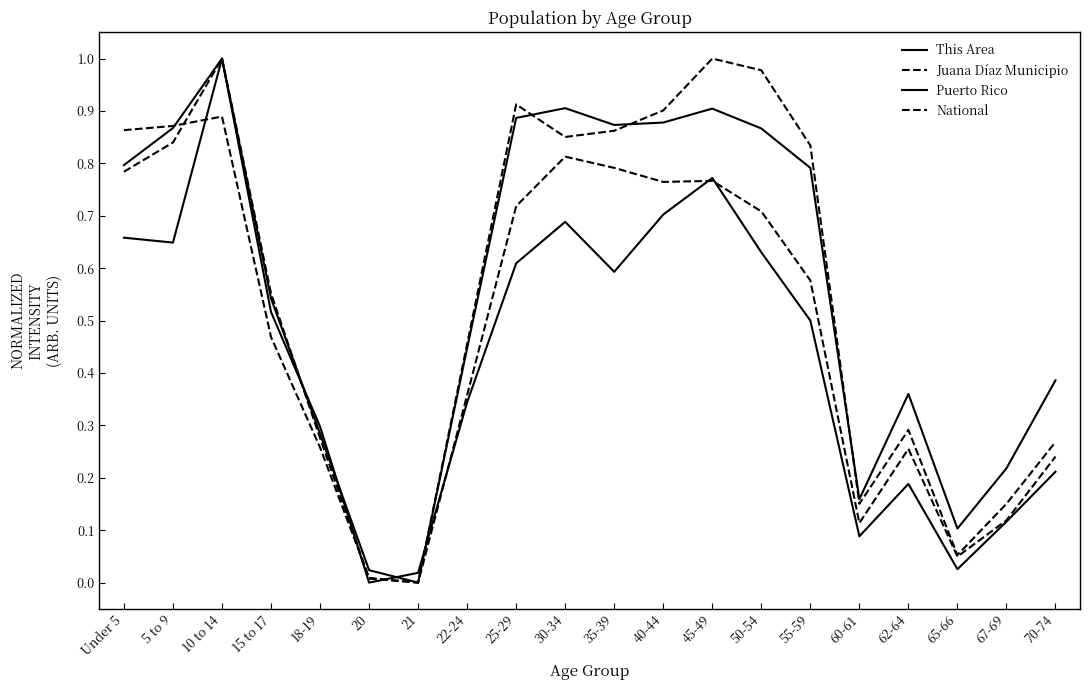

Is this an area chart (filled region under the line)?

No